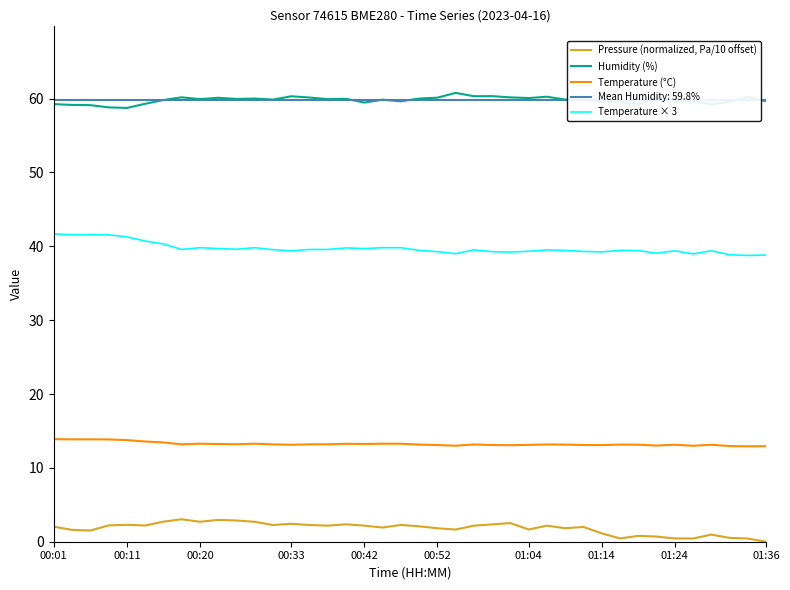

Which category has the highest value in the Humidity (%) series?

22